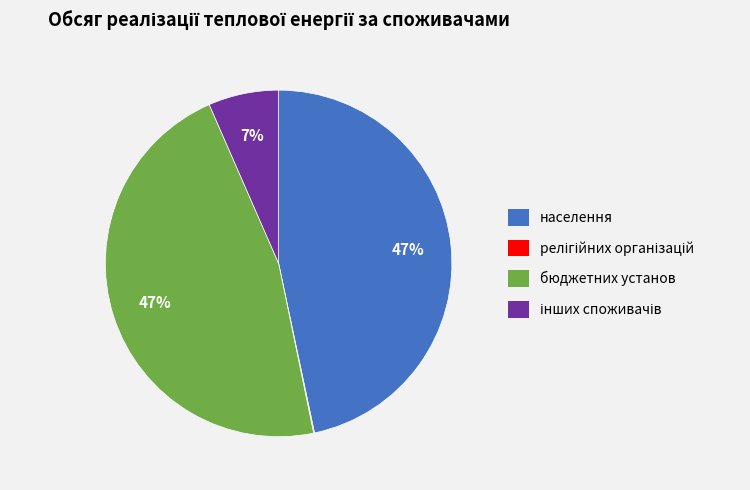

Is it true that населення is 57% of the pie?

False